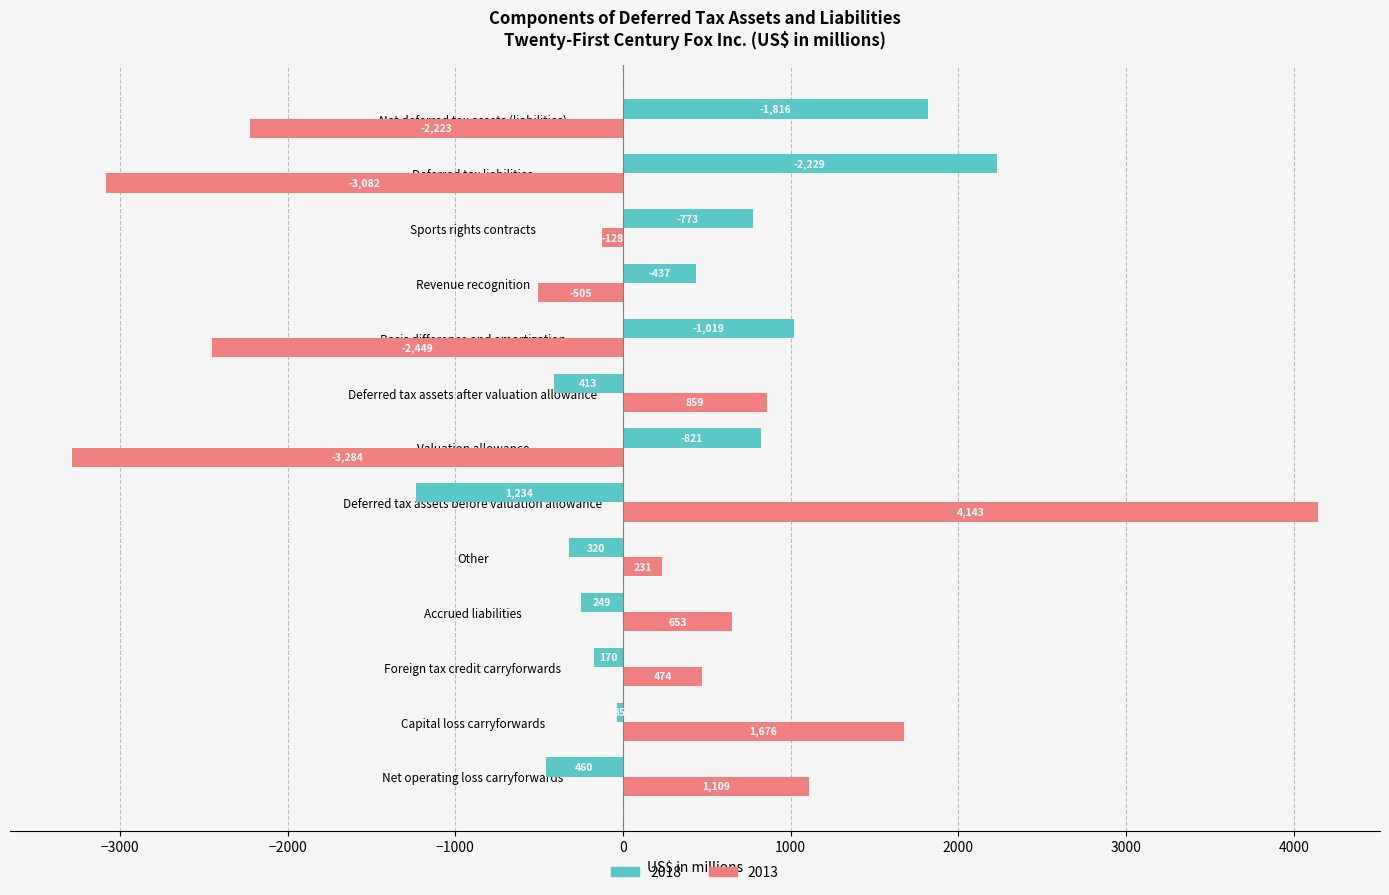

What is the sum of the 2013 values at Other and Deferred tax assets after valuation allowance?

1090